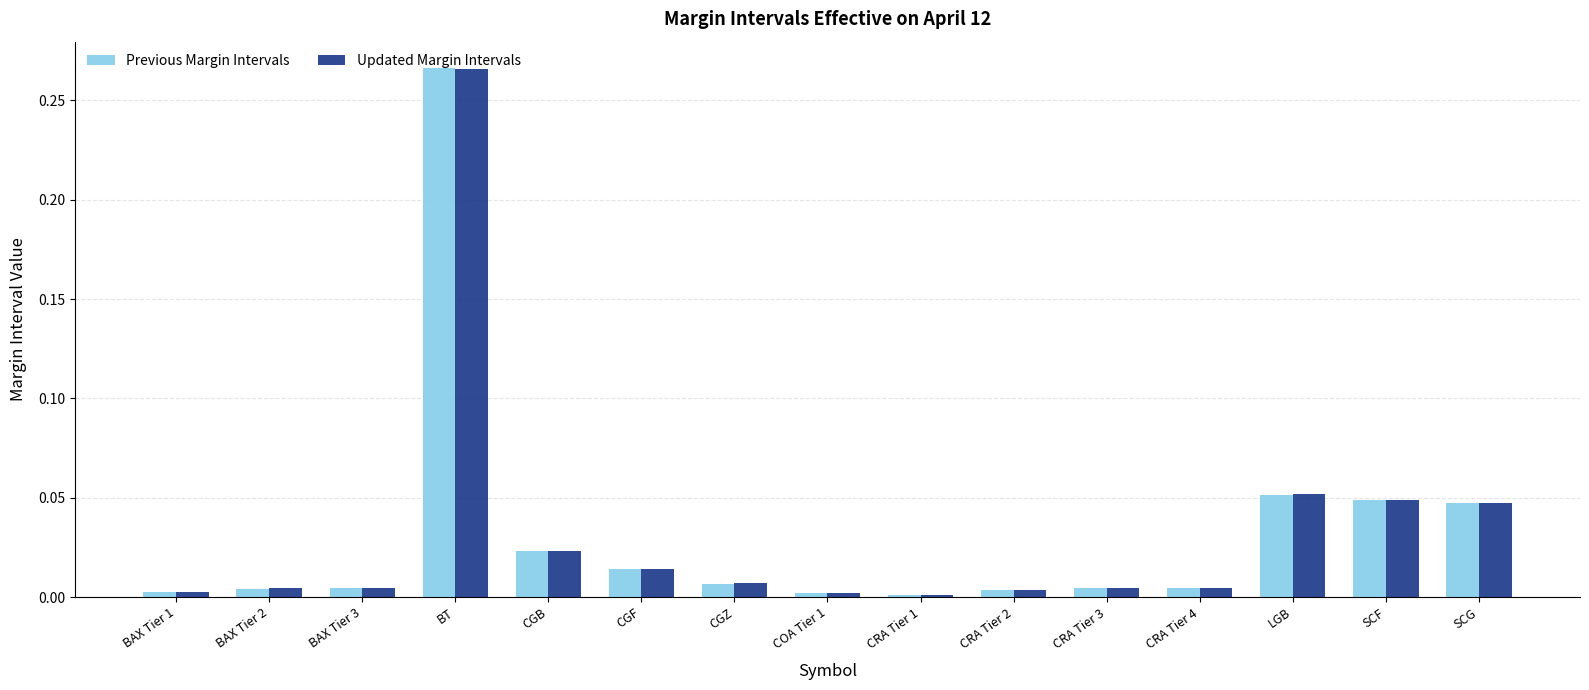

At how many categories does at least one series exceed 0?

15